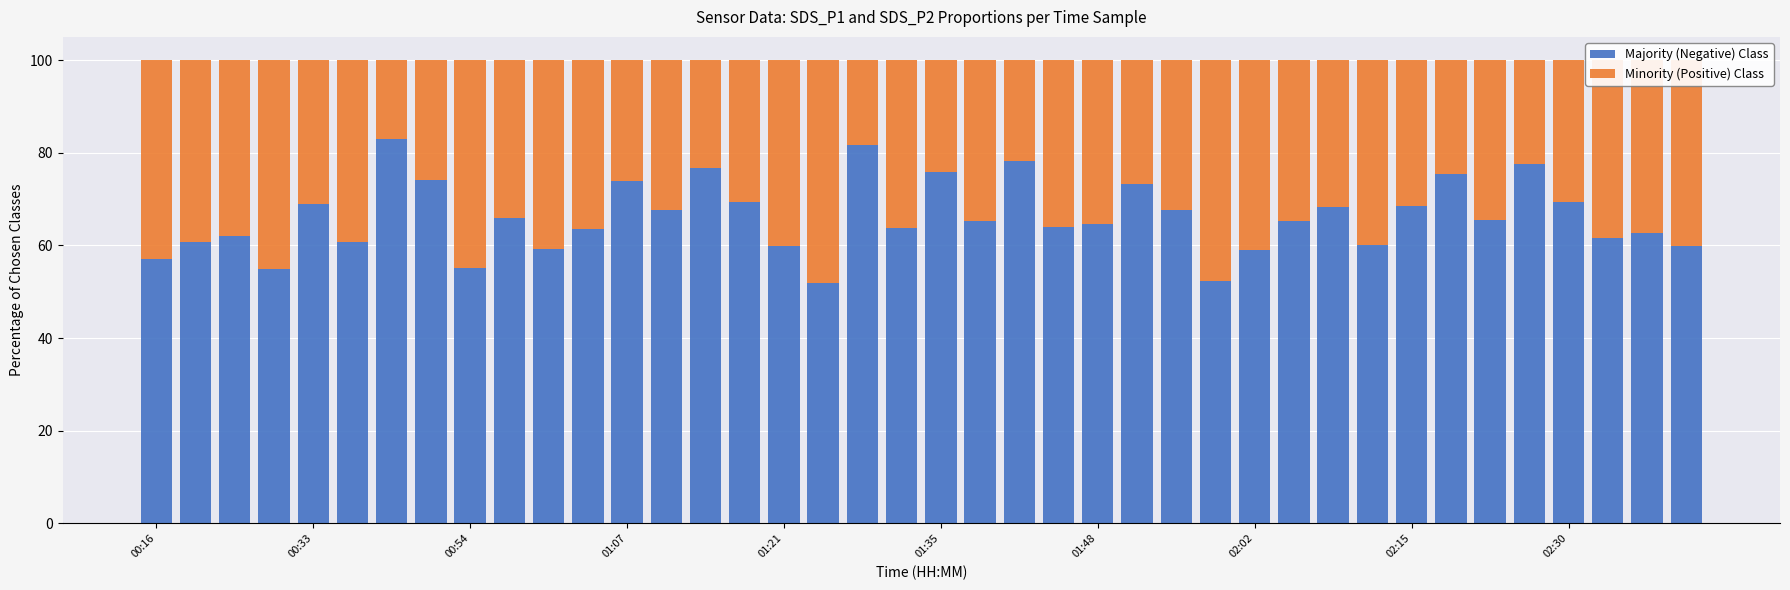

What is the average value of the Majority (Negative) Class series?

66.1